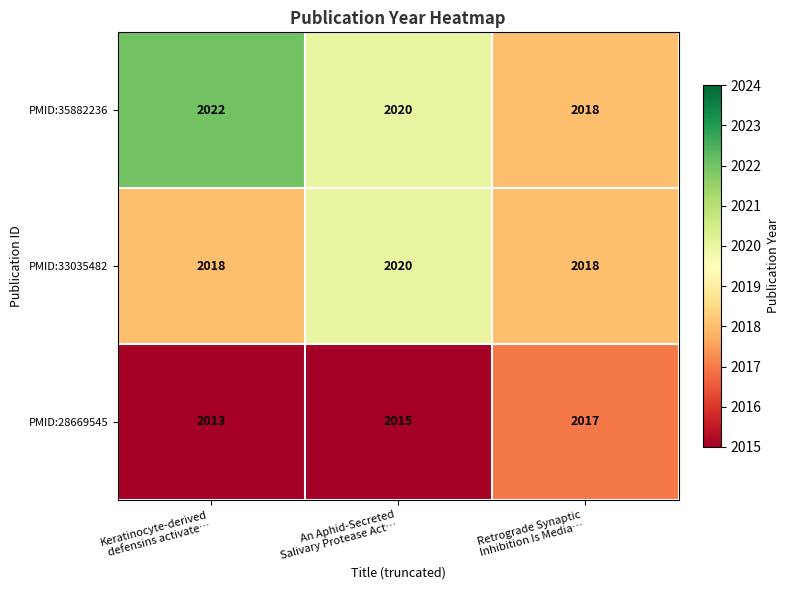

What is the average value of the PMID:33035482 series?

2019